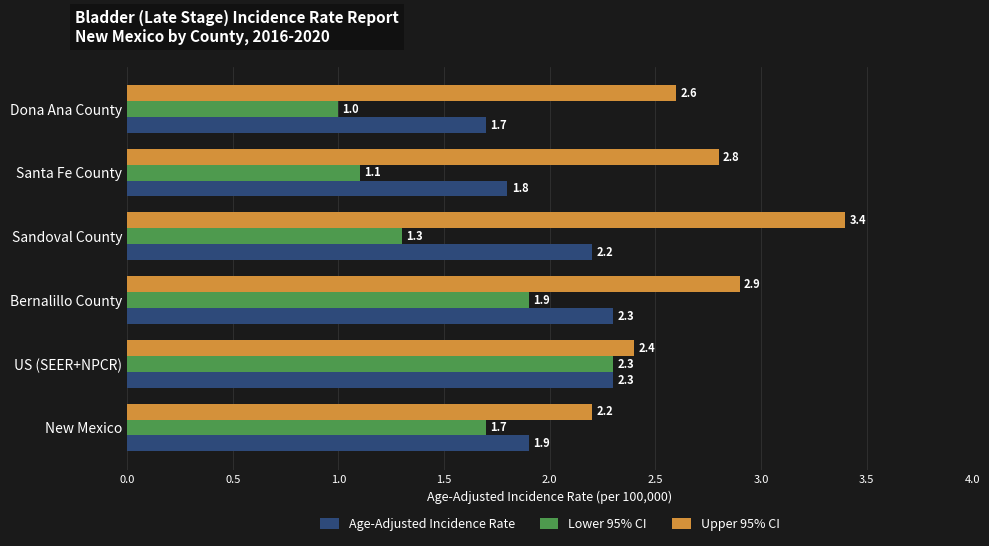

True or false: Upper 95% CI has a value of 3.7 at US (SEER+NPCR).

False